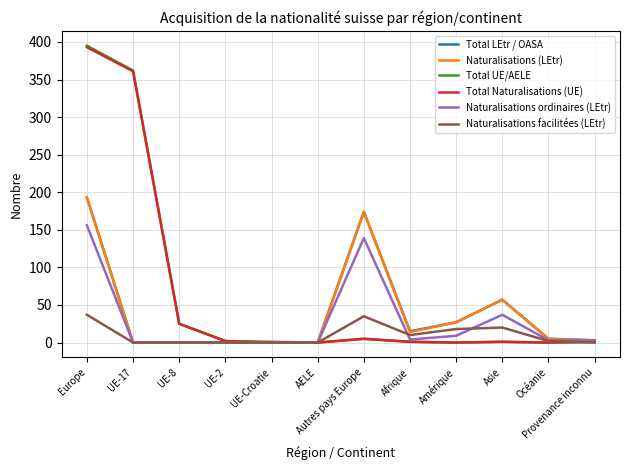

How many distinct data groups are displayed?

6